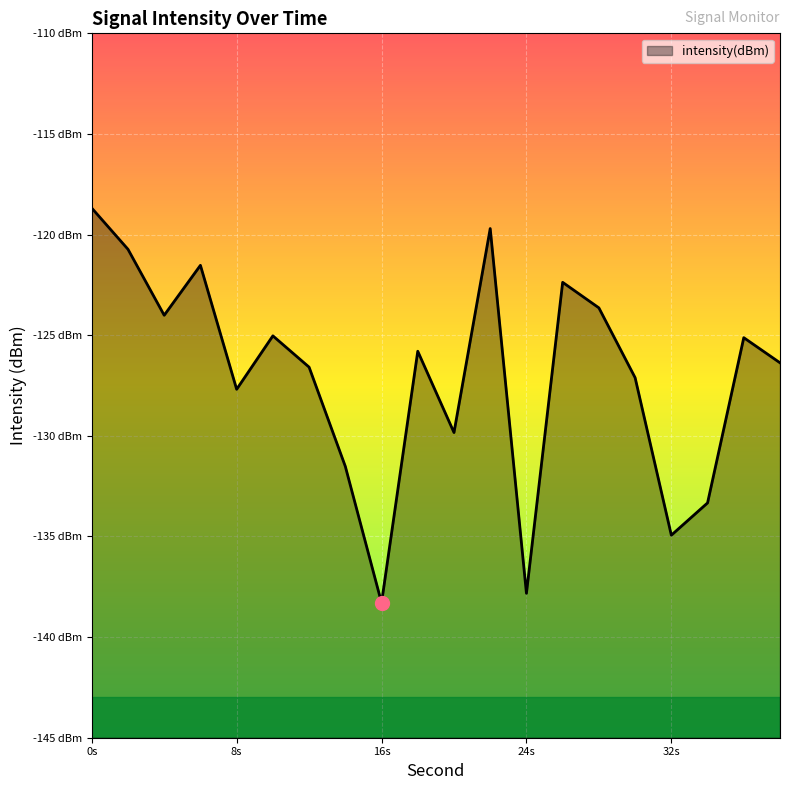

What is the change in value from 10 to 26?

+2.7